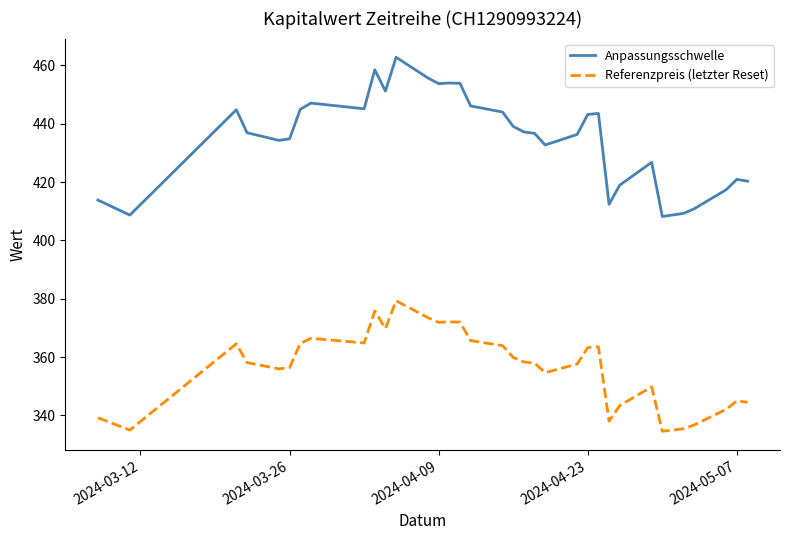

Which series has the widest spread of values?

Anpassungsschwelle